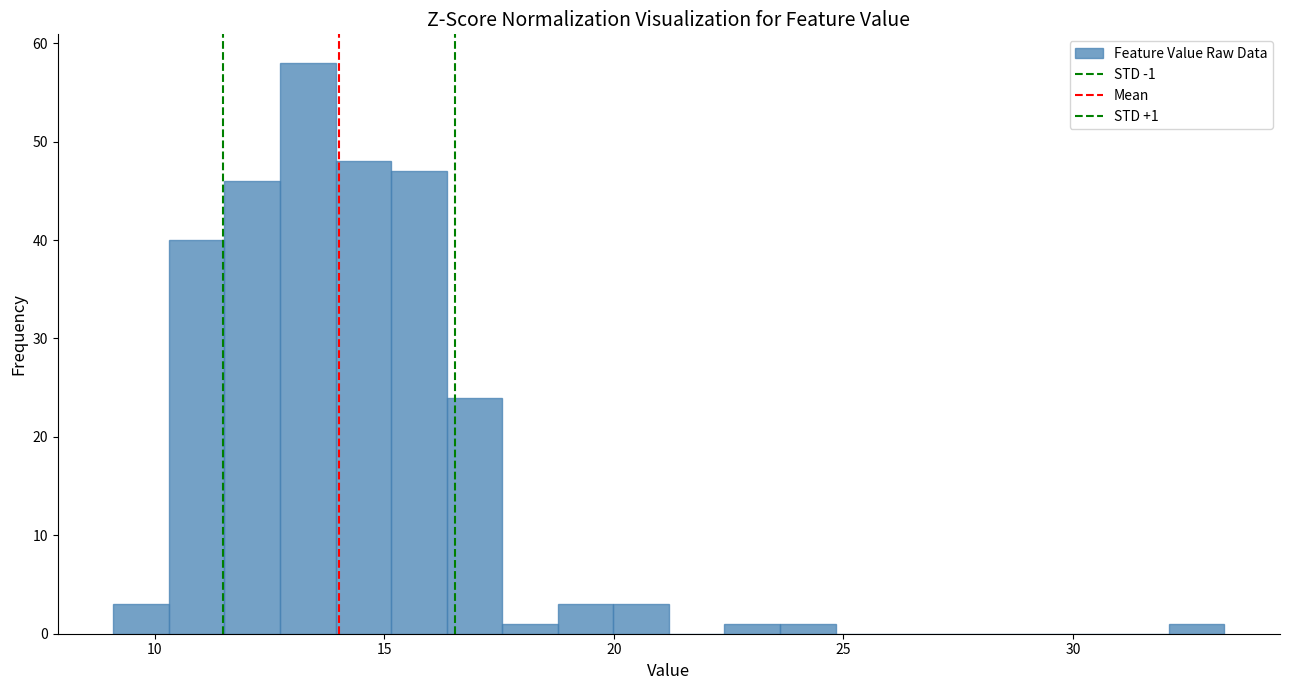

Read against the x-axis, roughly where is the centre of the tallest bar?

13.5